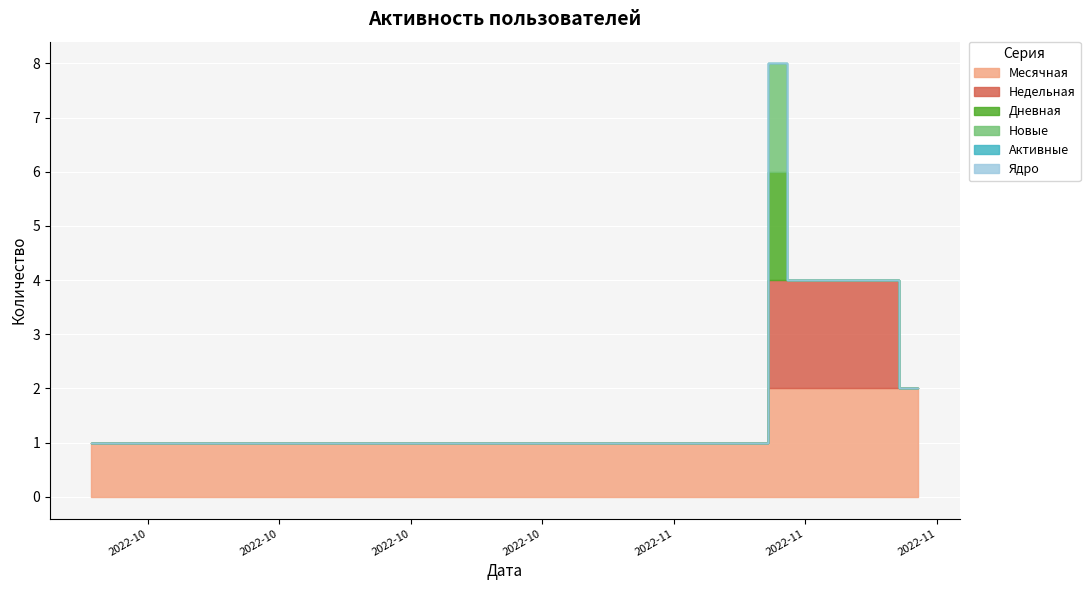

What is the difference between the highest and lowest values at 2022-10-09?

1